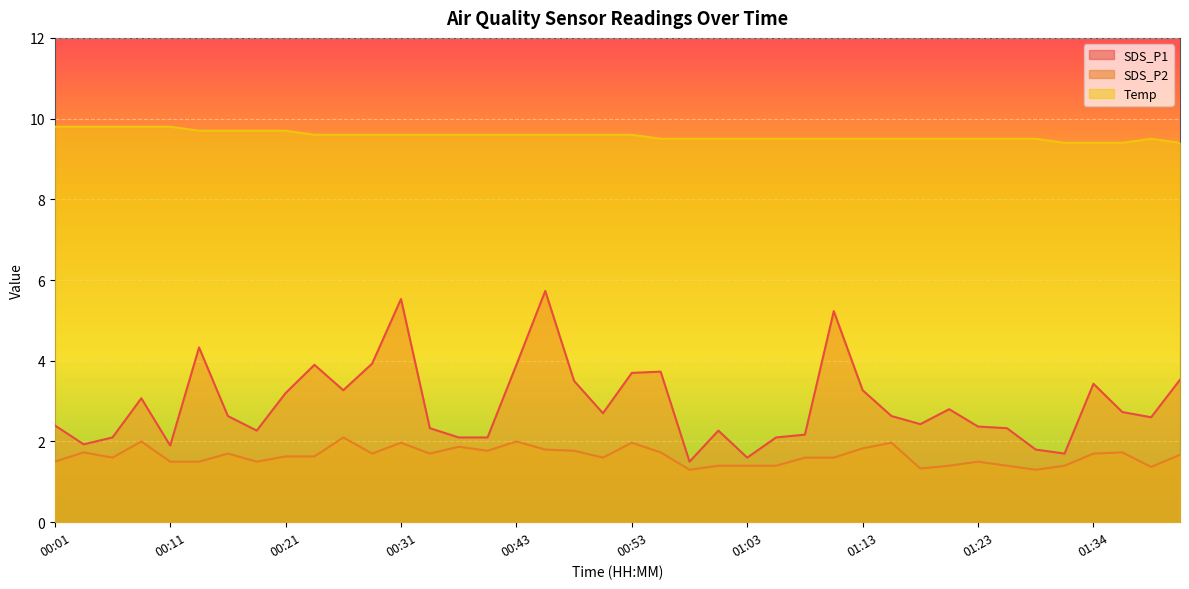

True or false: Temp and SDS_P2 intersect in this chart.

False